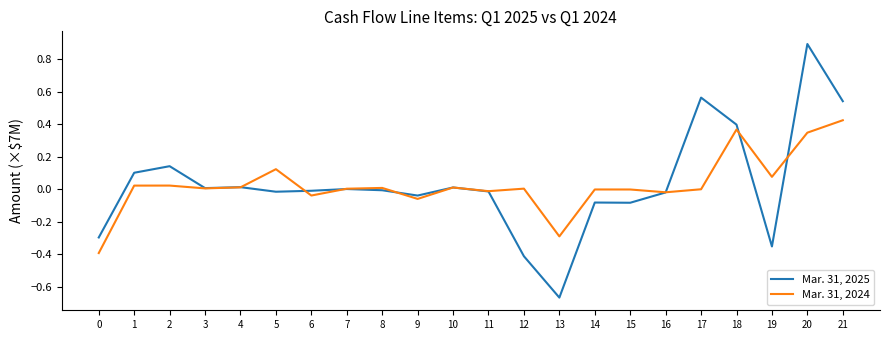

After their last crossing, which series has the higher values: Mar. 31, 2025 or Mar. 31, 2024?

Mar. 31, 2025